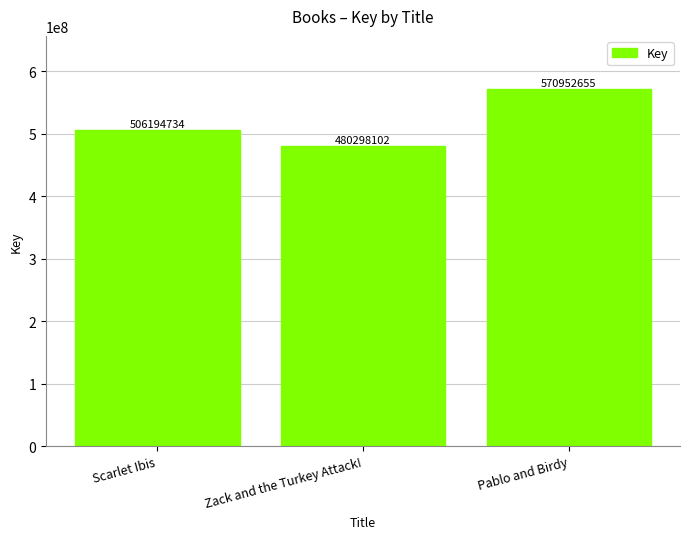

Which has a higher value, Zack and the Turkey Attack! or Scarlet Ibis?

Scarlet Ibis